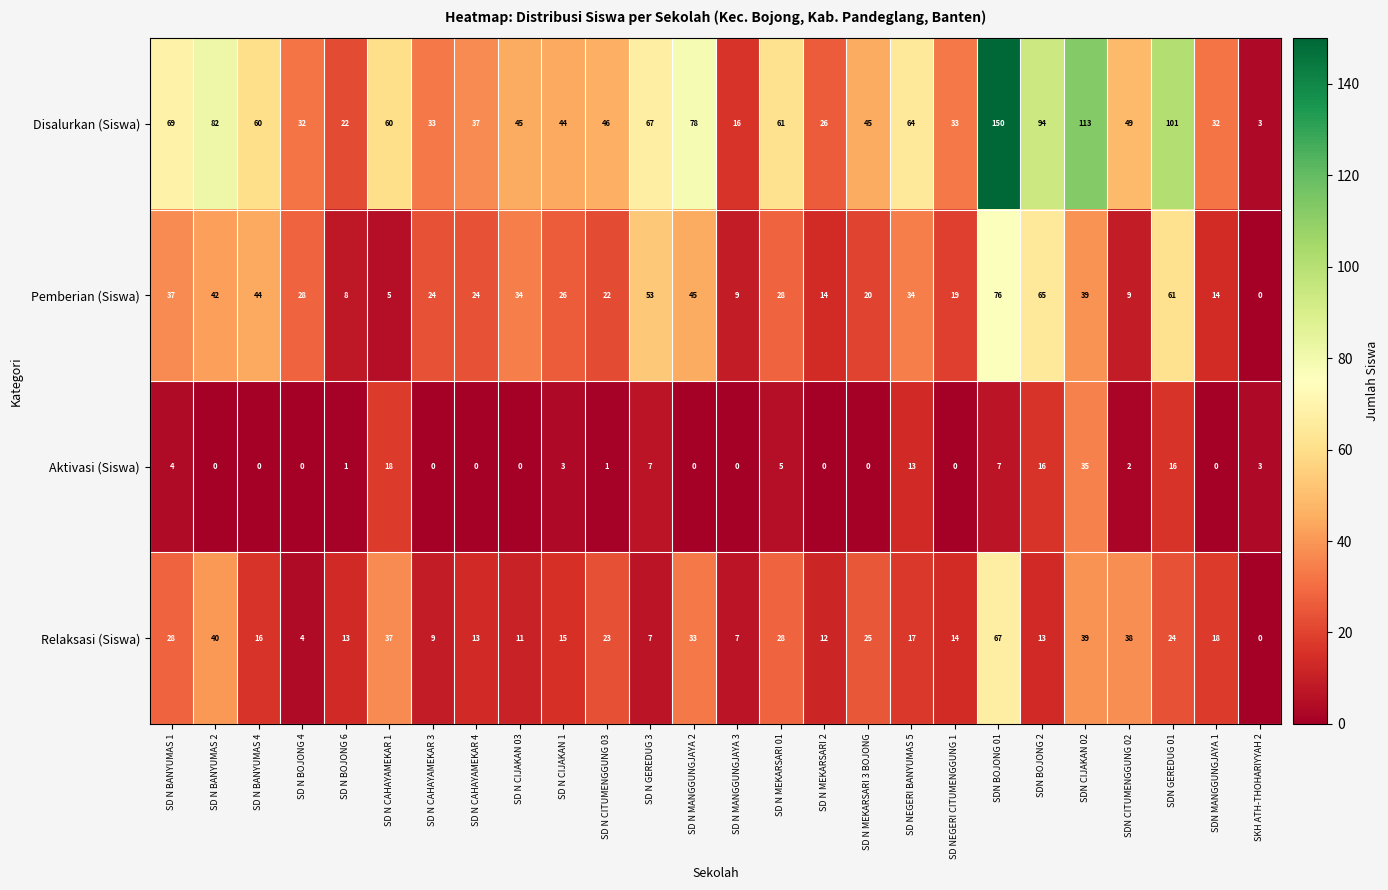

List the series in order of their overall mean, highest first.

Disalurkan (Siswa), Pemberian (Siswa), Relaksasi (Siswa), Aktivasi (Siswa)